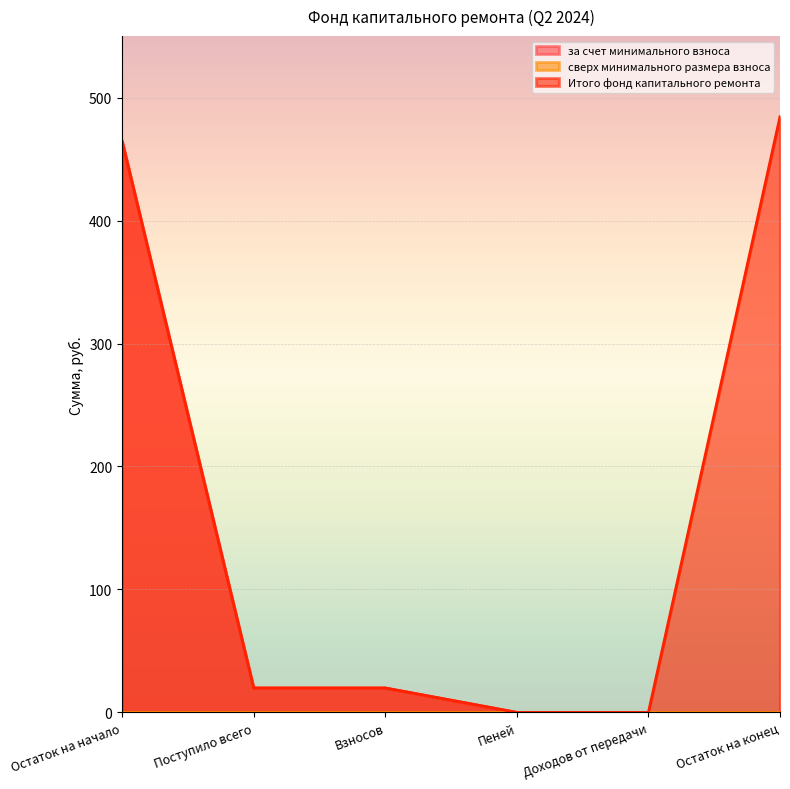

The за счет минимального взноса series shows -232.2 at Остаток на конец. True or false?

False